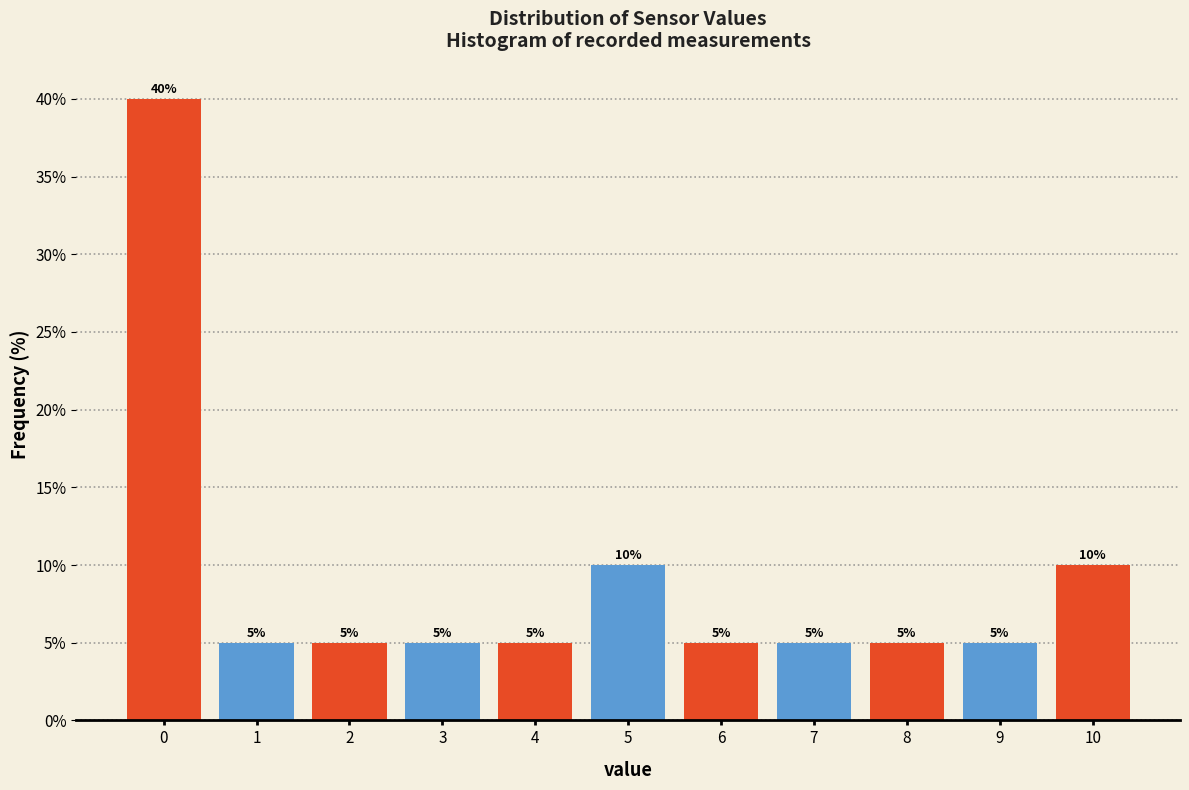

Reading left to right, transcribe this chart: for each bar, give the range it covers on the x-axis and its height.

-0.5 to 0.5: 40
0.5 to 1.5: 5
1.5 to 2.5: 5
2.5 to 3.5: 5
3.5 to 4.5: 5
4.5 to 5.5: 10
5.5 to 6.5: 5
6.5 to 7.5: 5
7.5 to 8.5: 5
8.5 to 9.5: 5
9.5 to 10.5: 10